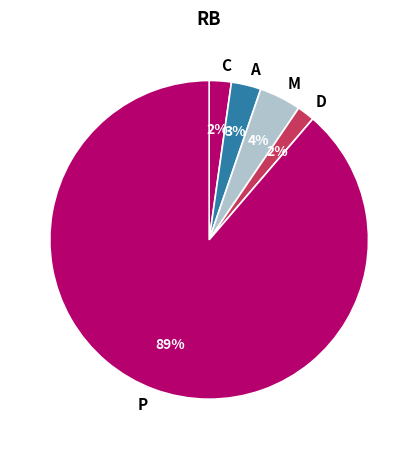

The C slice represents 2% of the pie. True or false?

True